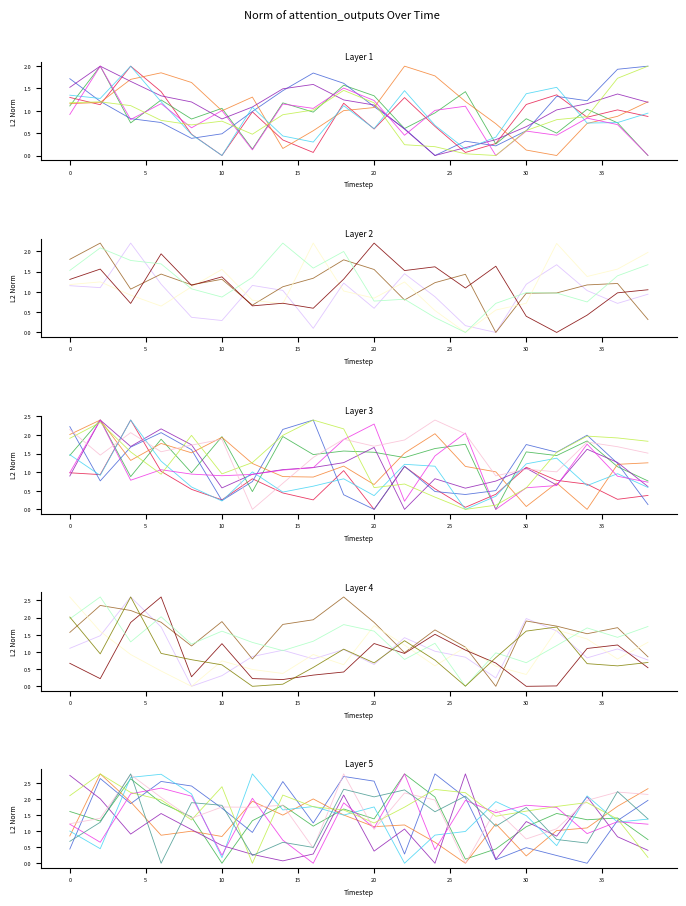

Between 30 and 4, which is larger?

4